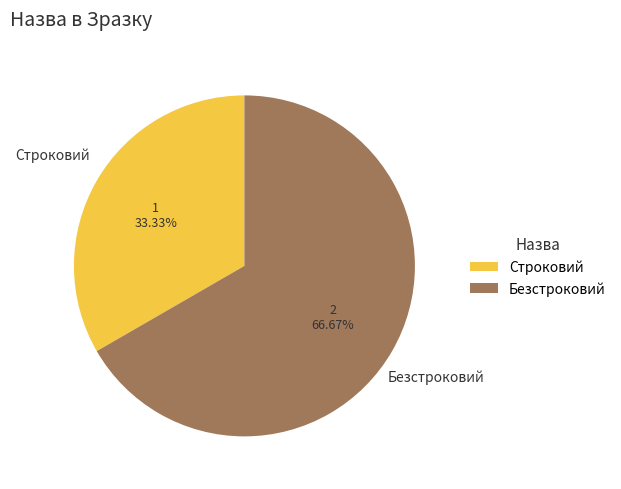

How many segments does this pie chart have?

2